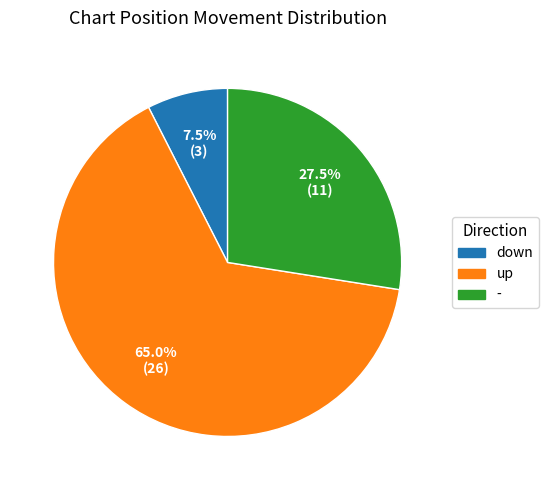

Rank the categories by value from lowest to highest.

down, -, up